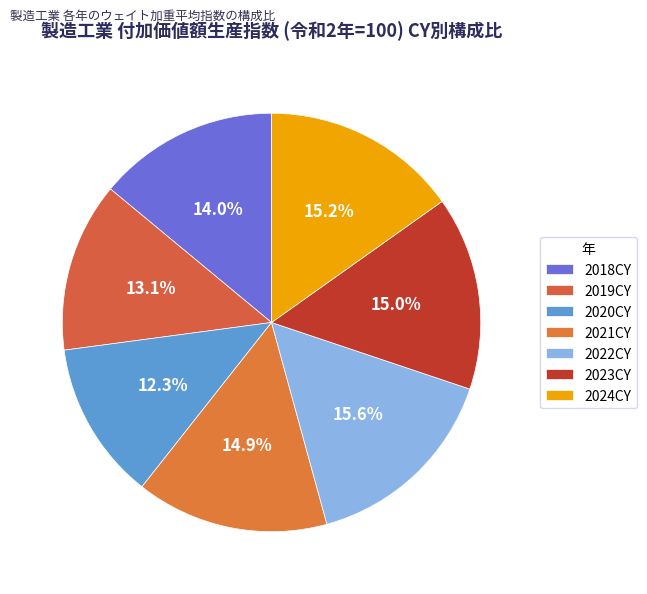

Is it true that 2024CY is 25% of the pie?

False